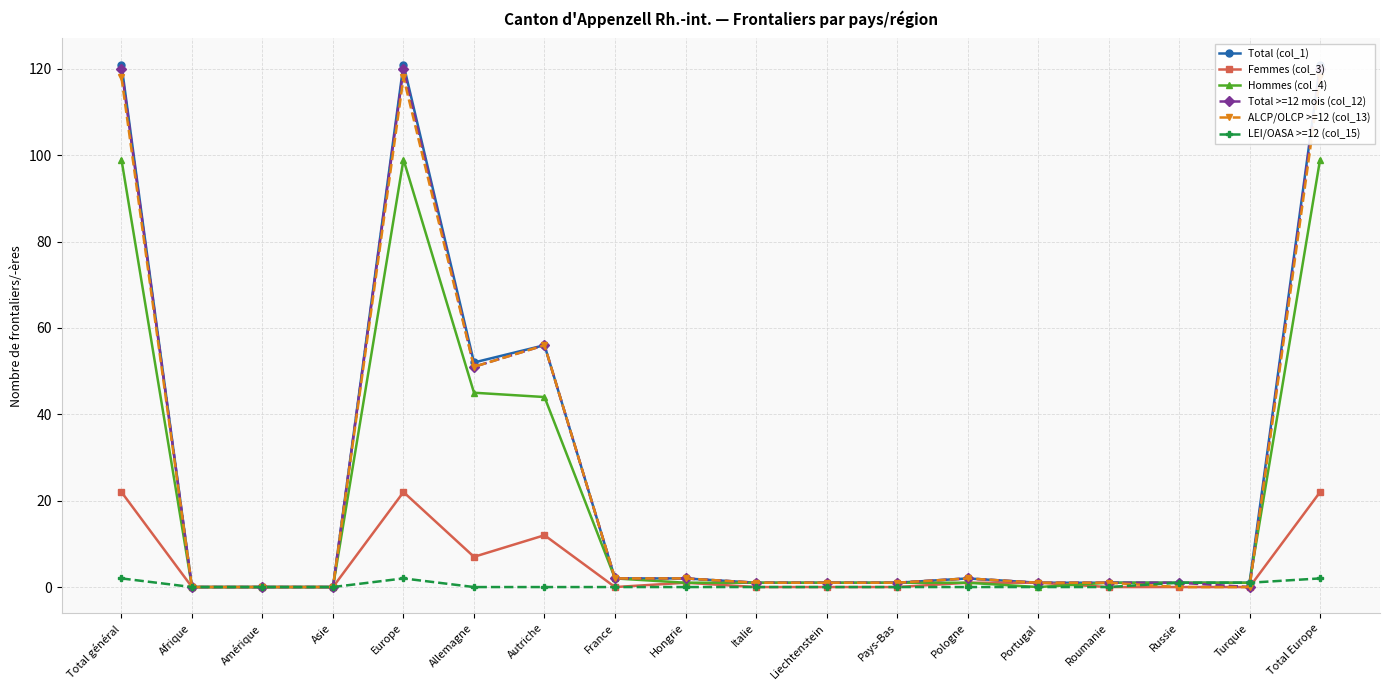

Which series has the largest total across all categories?

Total (col_1)